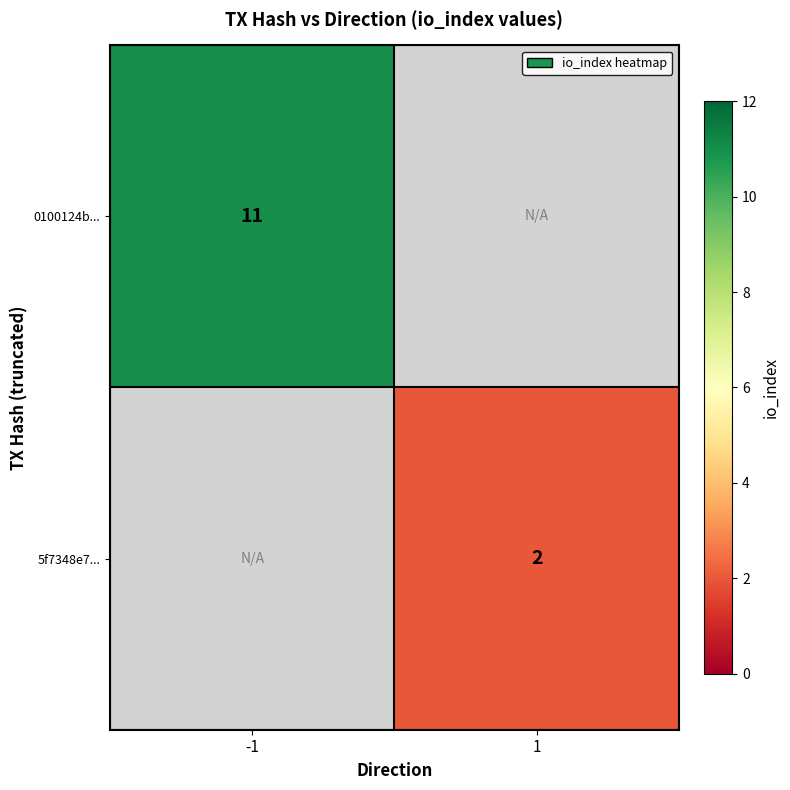

True or false: 5f7348e7... has a value of 2 at 1.

True